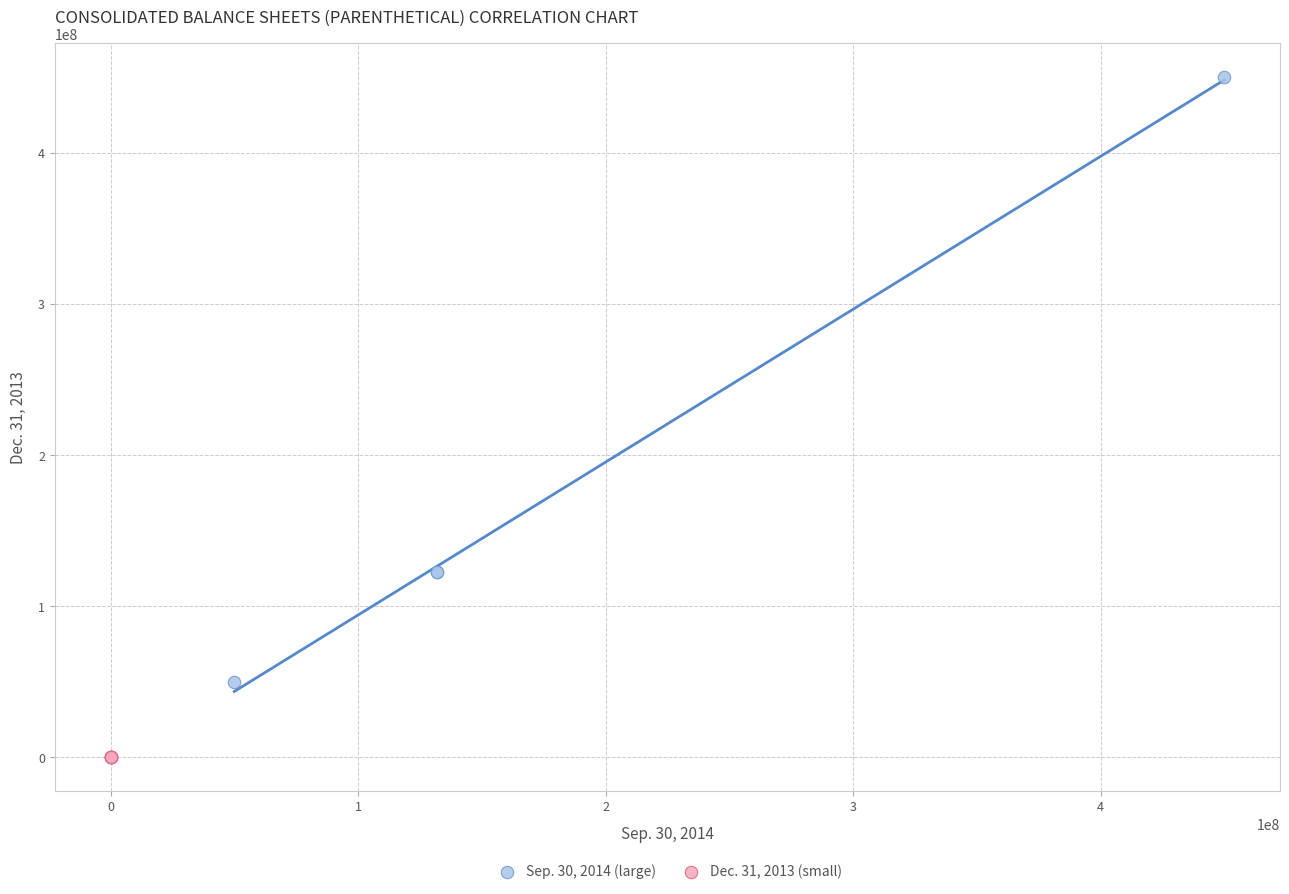

Which series contains the lowest Y value?

Dec. 31, 2013 (small)